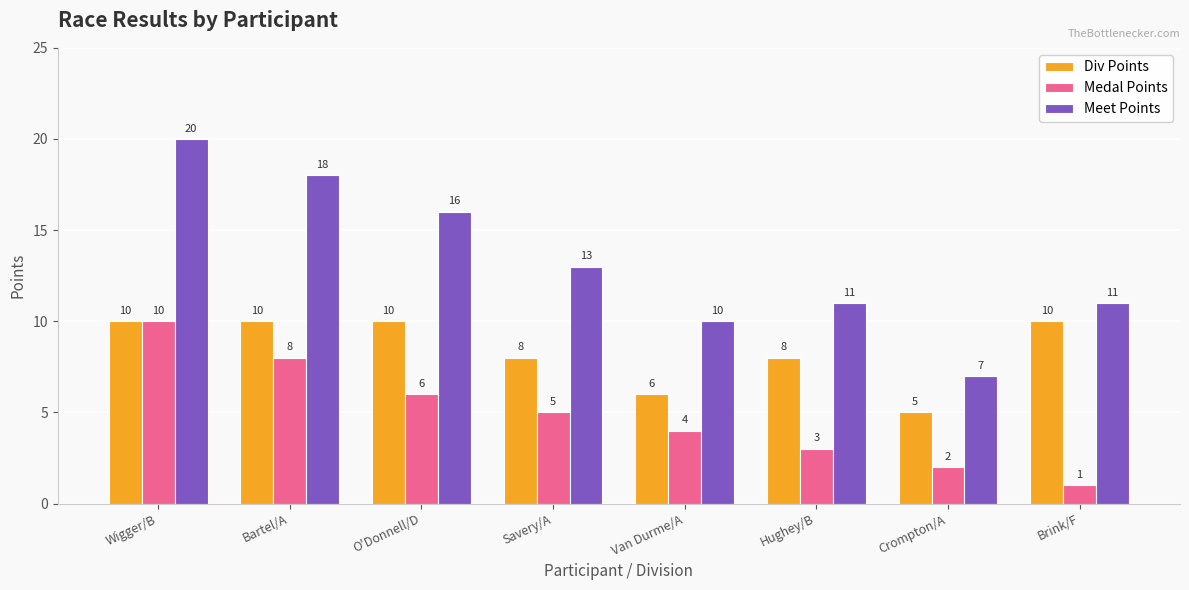

What is the difference between the Div Points values at Crompton/A and Brink/F?

5